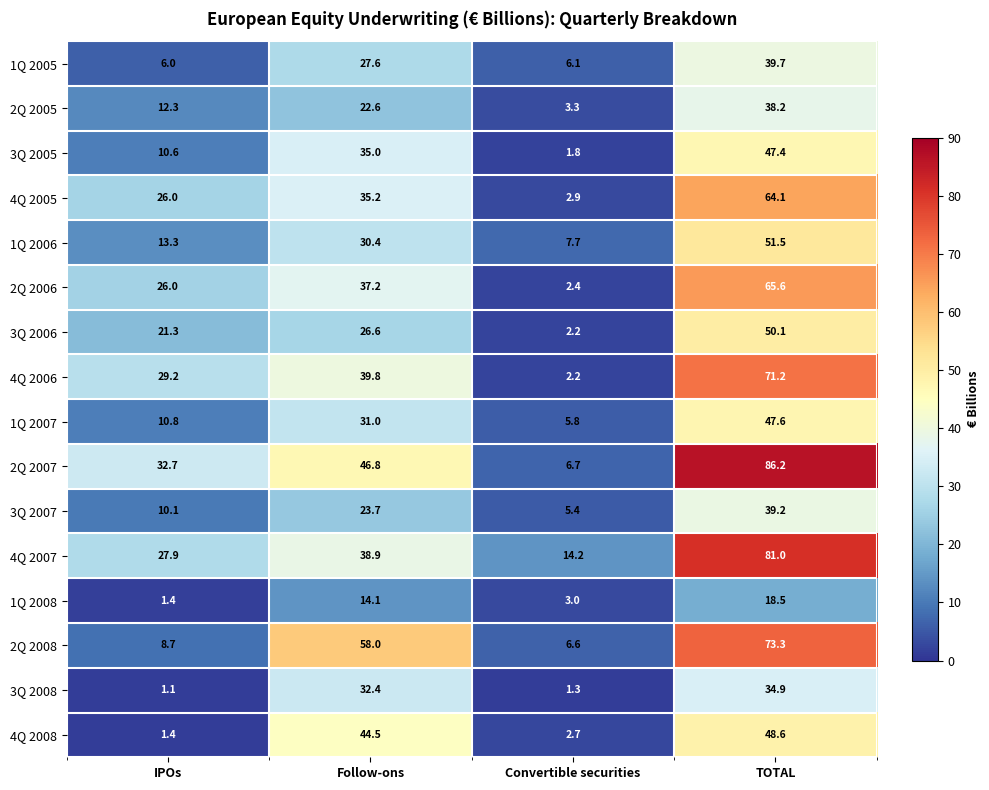

What is the average value of the 4Q 2008 series?

24.3